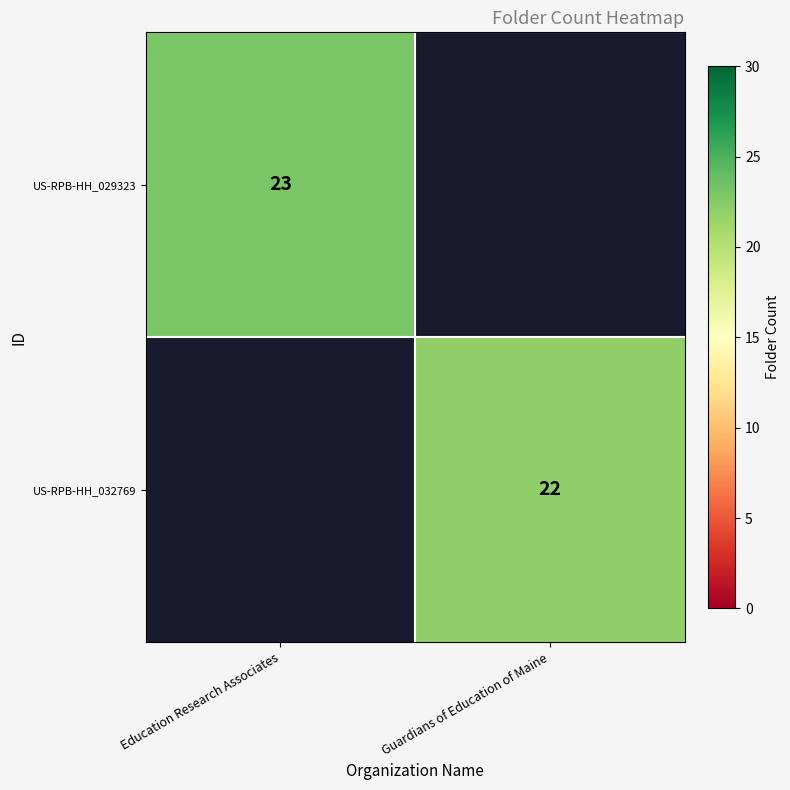

The US-RPB-HH_029323 series shows 13 at Education Research Associates. True or false?

False